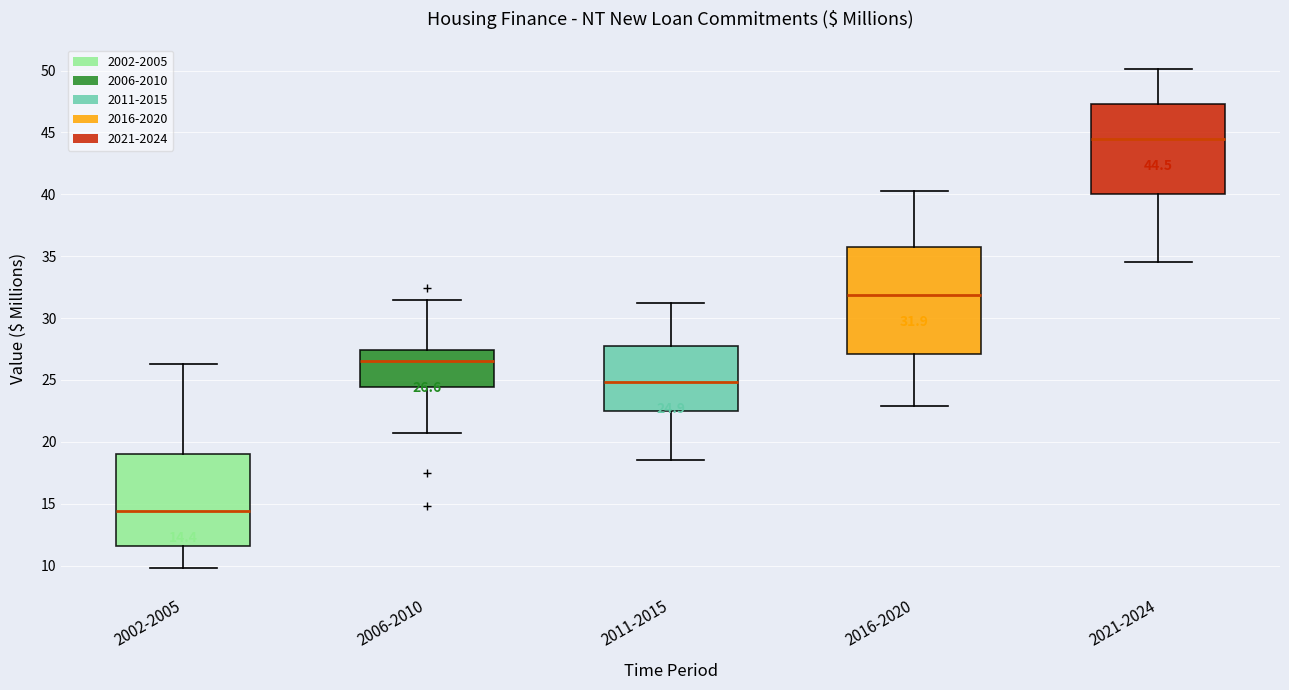

Which box is the tallest, from its lower edge to its upper edge?

2016-2020